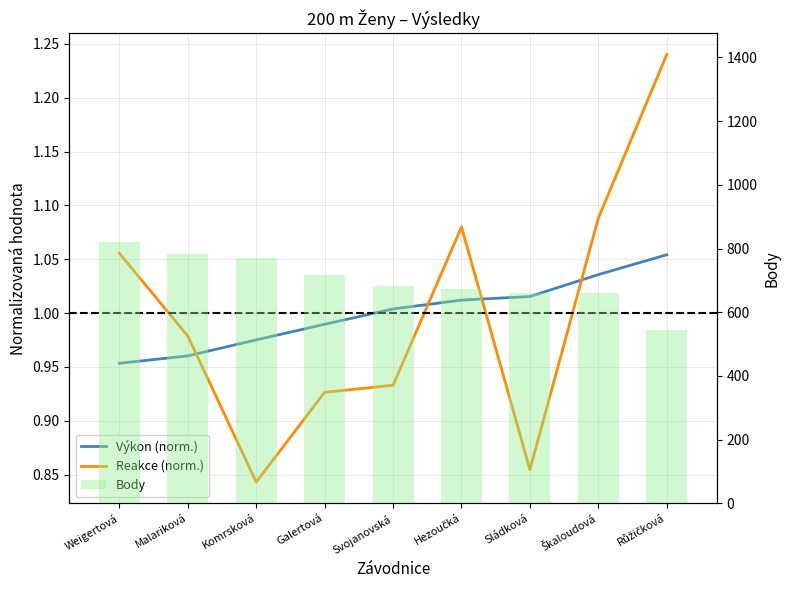

Rank the categories by Reakce (norm.) value from lowest to highest.

Komrsková, Sládková, Galertová, Svojanovská, Malariková, Weigertová, Hezoučká, Škaloudová, Růžičková